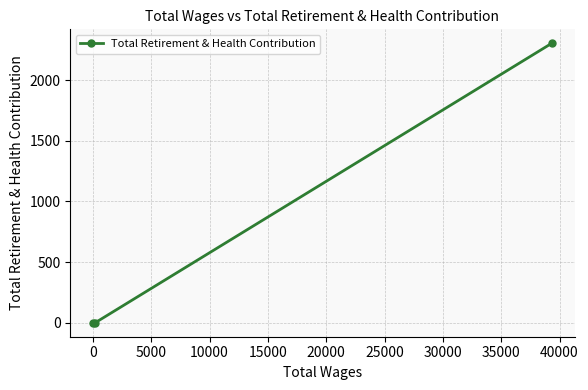

What is the average value?

768